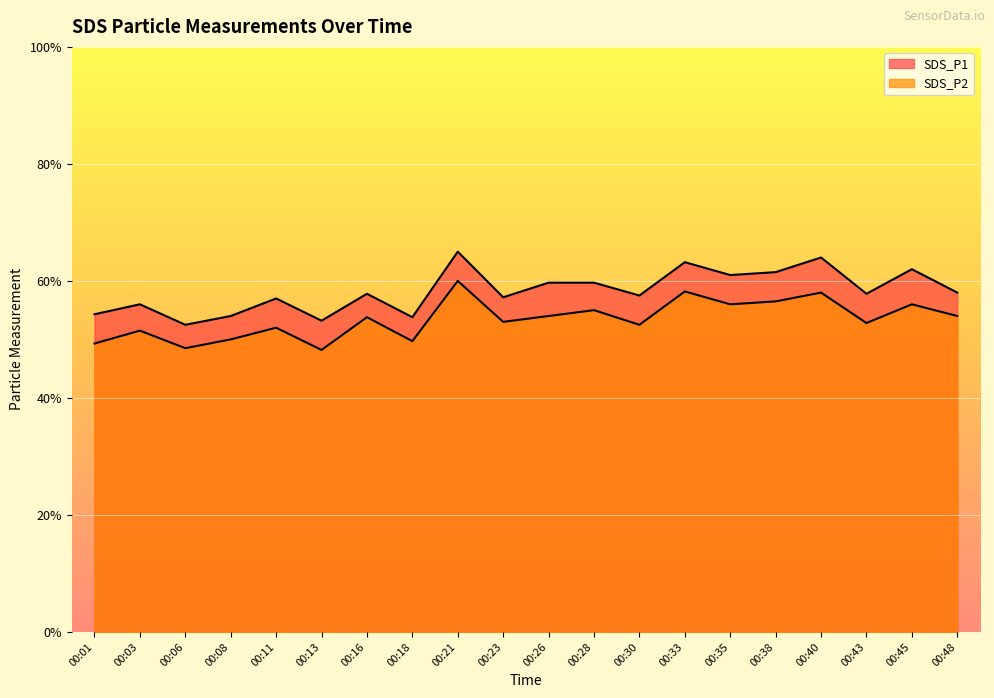

List the labels in order of SDS_P1 value, smallest first.

00:06, 00:13, 00:18, 00:08, 00:01, 00:03, 00:11, 00:23, 00:30, 00:16, 00:43, 00:48, 00:26, 00:28, 00:35, 00:38, 00:45, 00:33, 00:40, 00:21